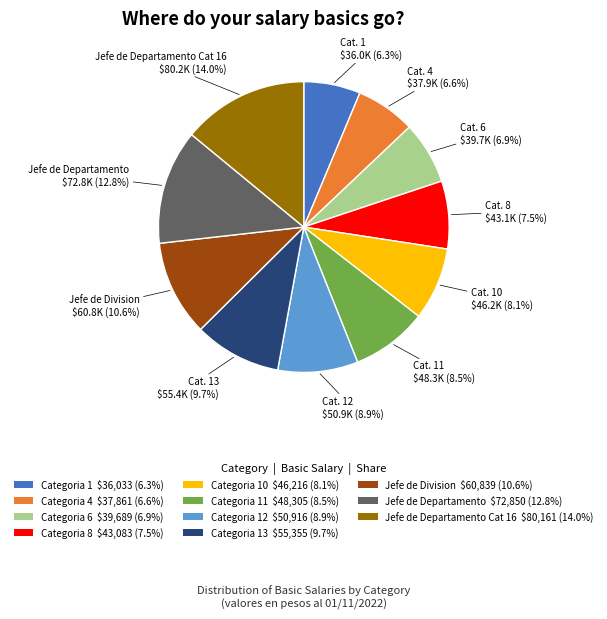

Is there a majority slice in this chart?

No